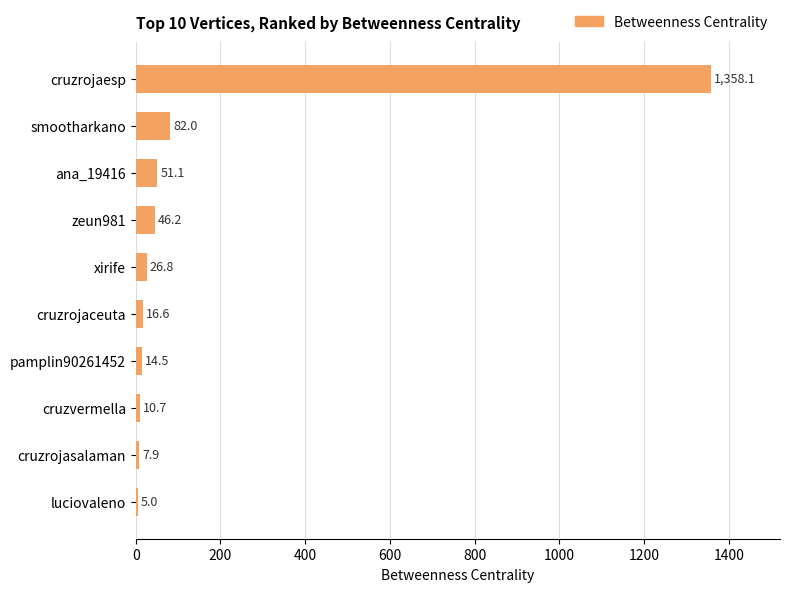

What is the average value?

161.9